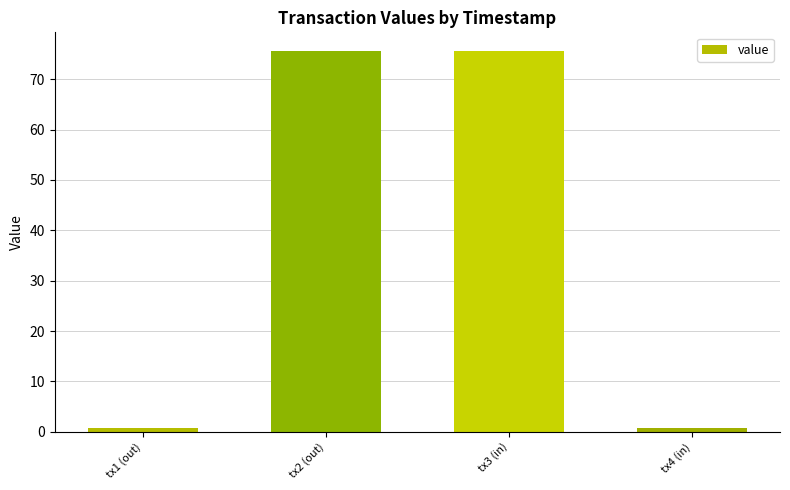

The value at tx2 (out) is 75.5. True or false?

True